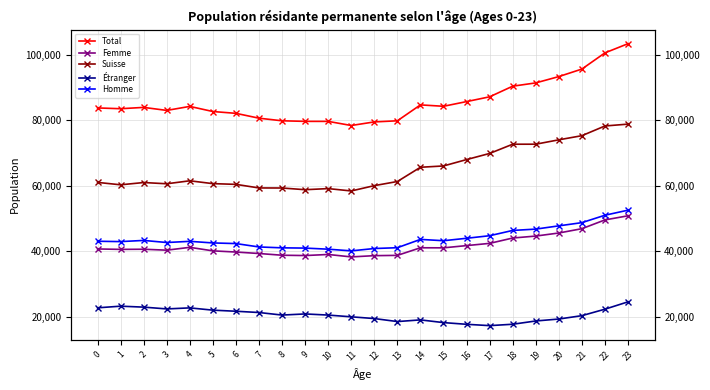

How many lines are shown in the chart?

5